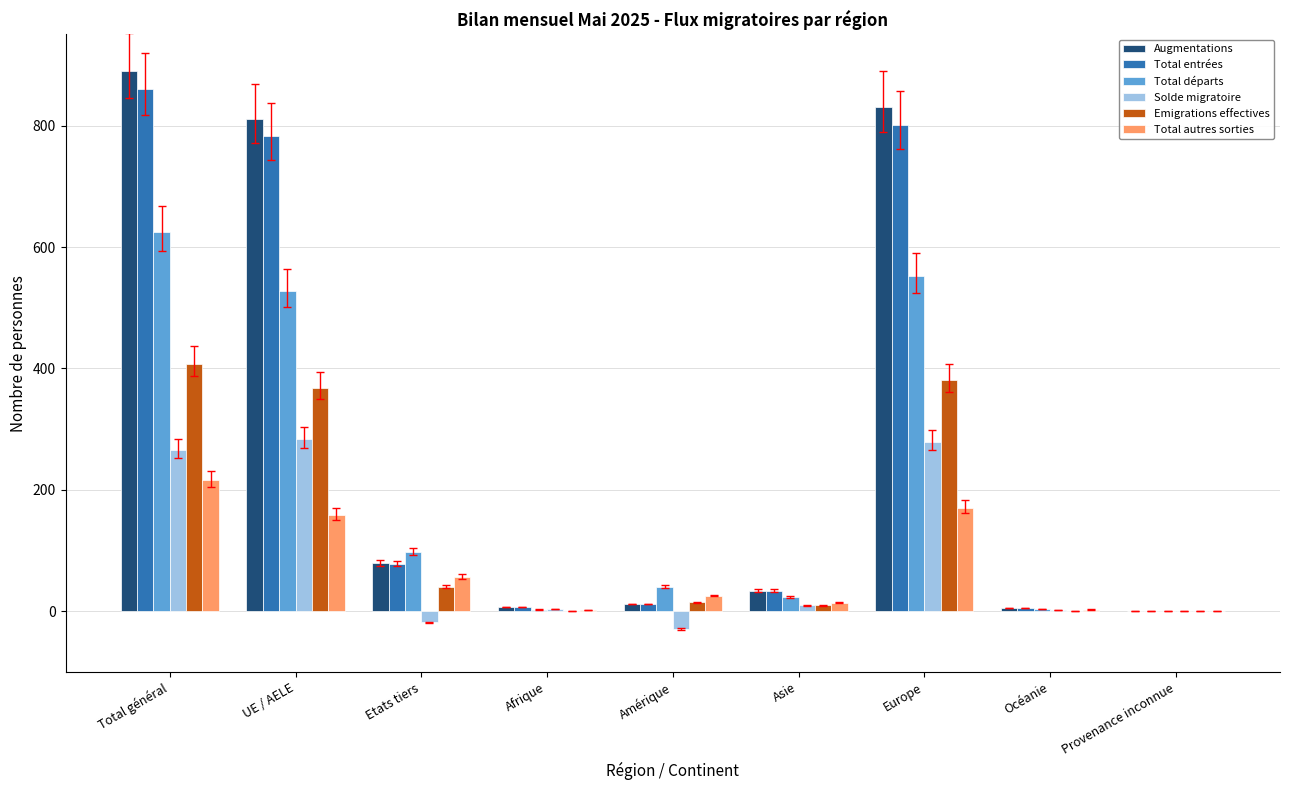

What are all the series names shown in the legend?

Augmentations, Total entrées, Total départs, Solde migratoire, Emigrations effectives, Total autres sorties